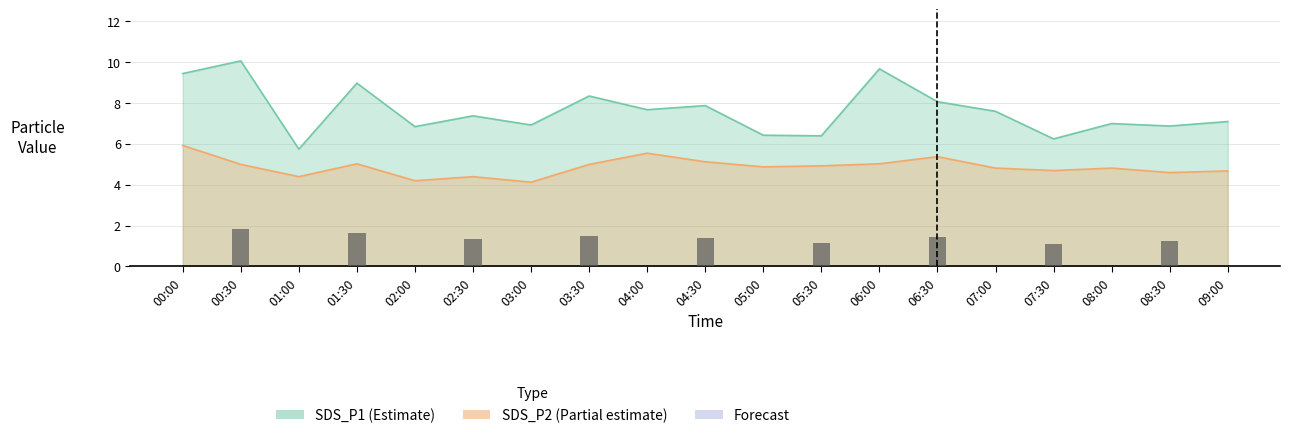

Reading left to right, extract all data points from this chart.

SDS_P1: 00:00=9.4	00:30=10.1	01:00=5.8	01:30=9.0	02:00=6.8	02:30=7.4	03:00=6.9	03:30=8.3	04:00=7.7	04:30=7.9	05:00=6.4	05:30=6.4	06:00=9.7	06:30=8.1	07:00=7.6	07:30=6.2	08:00=7.0	08:30=6.9	09:00=7.1
SDS_P2: 00:00=5.9	00:30=5.0	01:00=4.4	01:30=5.0	02:00=4.2	02:30=4.4	03:00=4.1	03:30=5.0	04:00=5.5	04:30=5.1	05:00=4.9	05:30=4.9	06:00=5.0	06:30=5.4	07:00=4.8	07:30=4.7	08:00=4.8	08:30=4.6	09:00=4.7